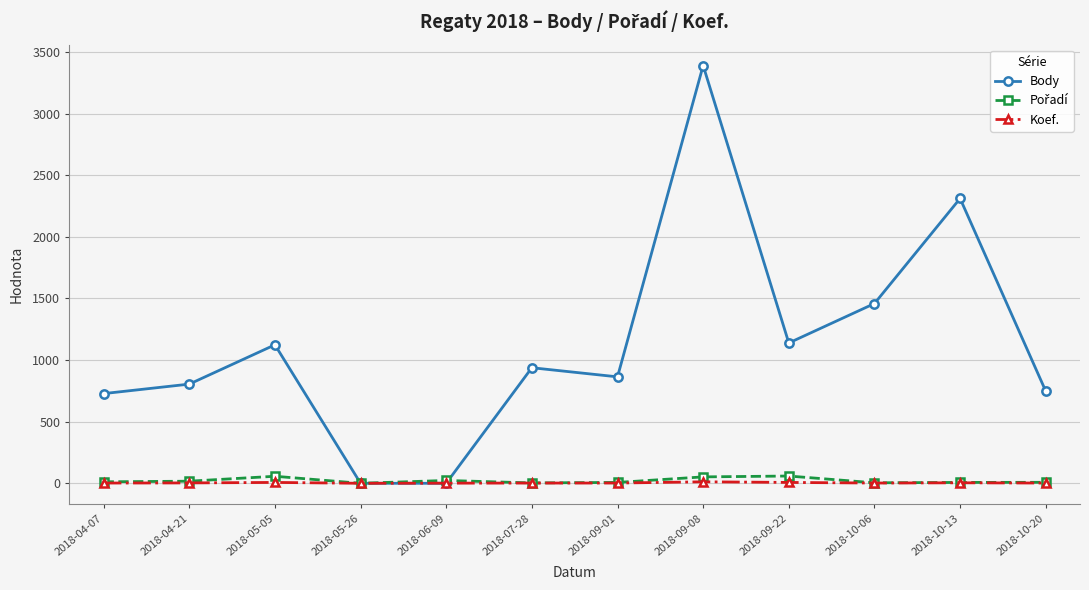

Between 2018-09-08 and 2018-10-06, which series saw the biggest shift?

Body